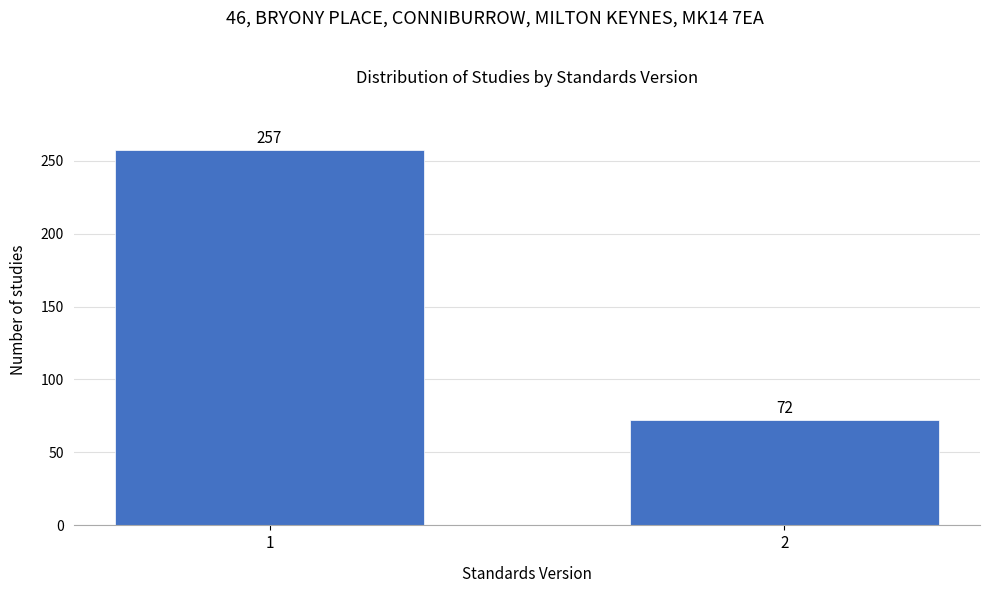

Reading left to right, extract all data points from this chart.

1=257	2=72